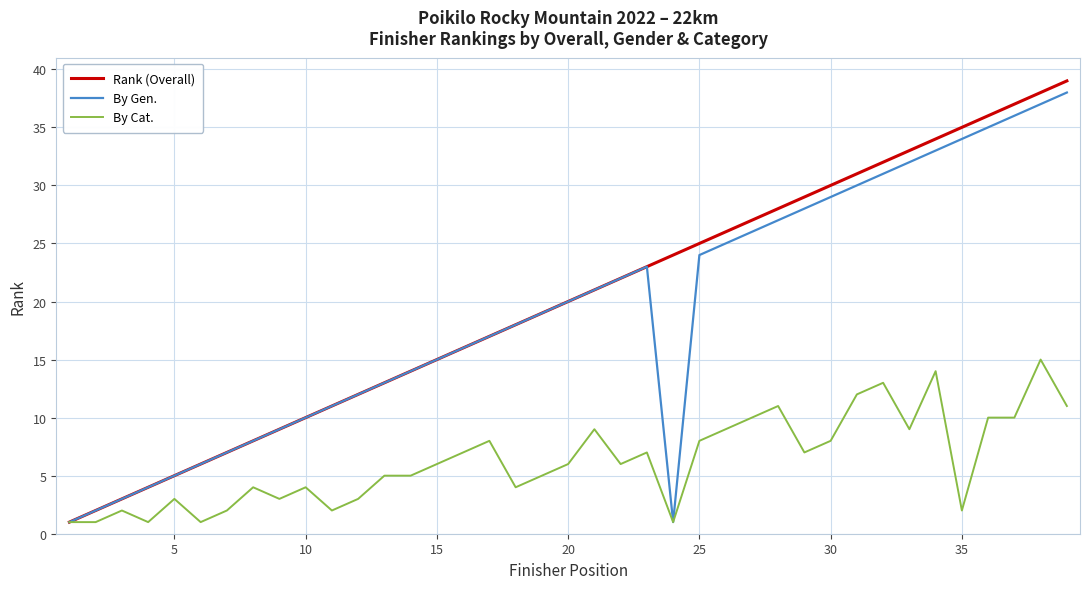

Is this an area chart (filled region under the line)?

No